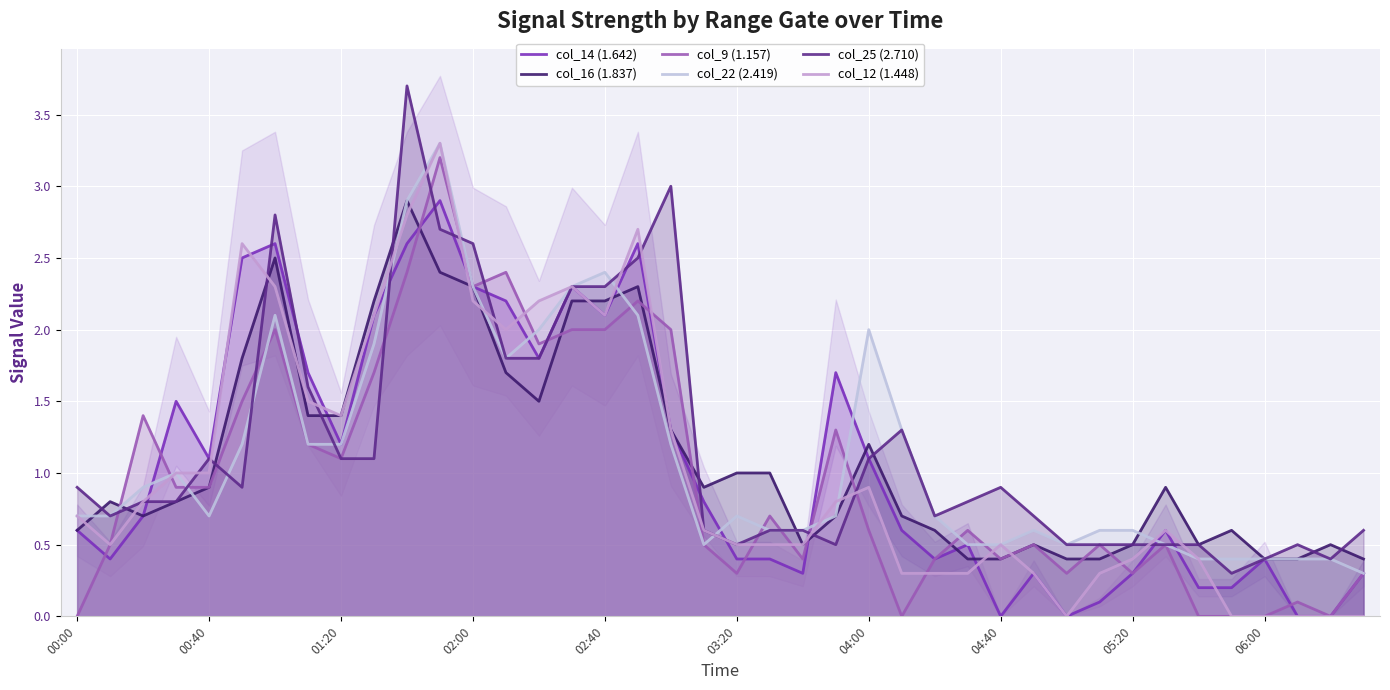

True or false: col_16 (1.837) and col_25 (2.710) intersect in this chart.

True